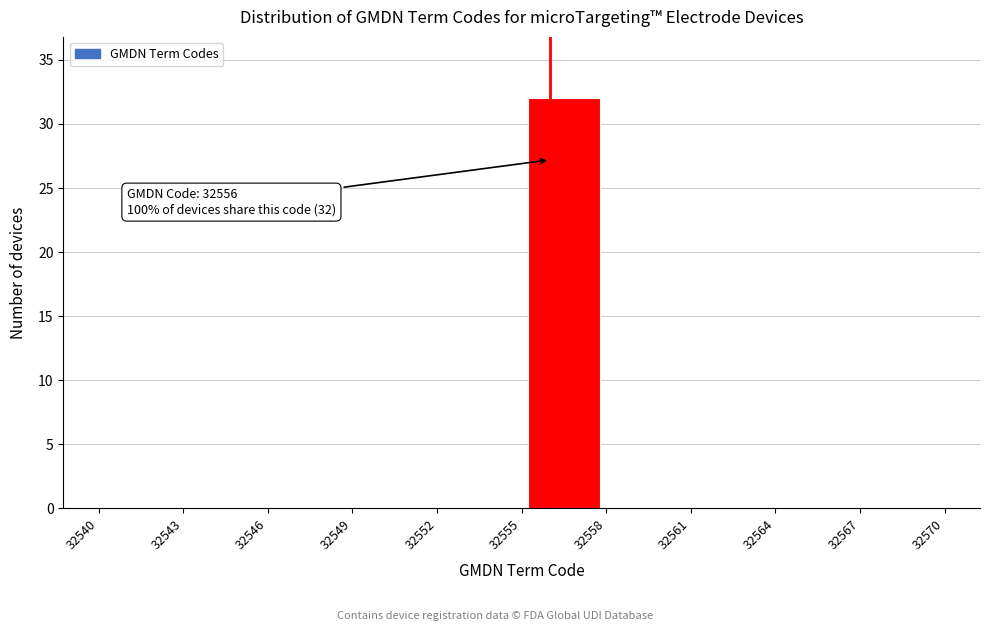

Which range on the x-axis has the tallest bar?

32555 to 32558